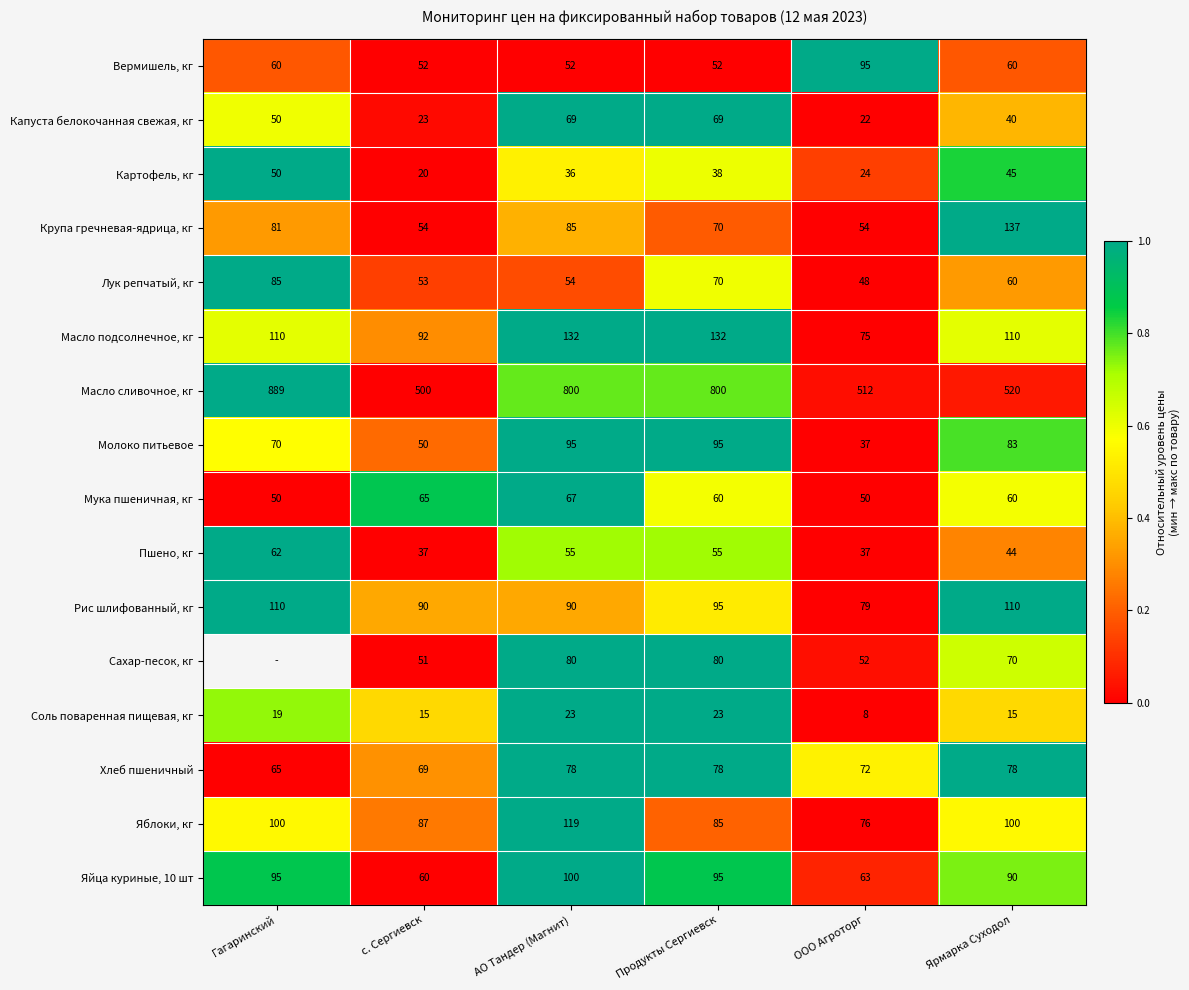

At which label does Рис шлифованный, кг first exceed 95?

Гагаринский